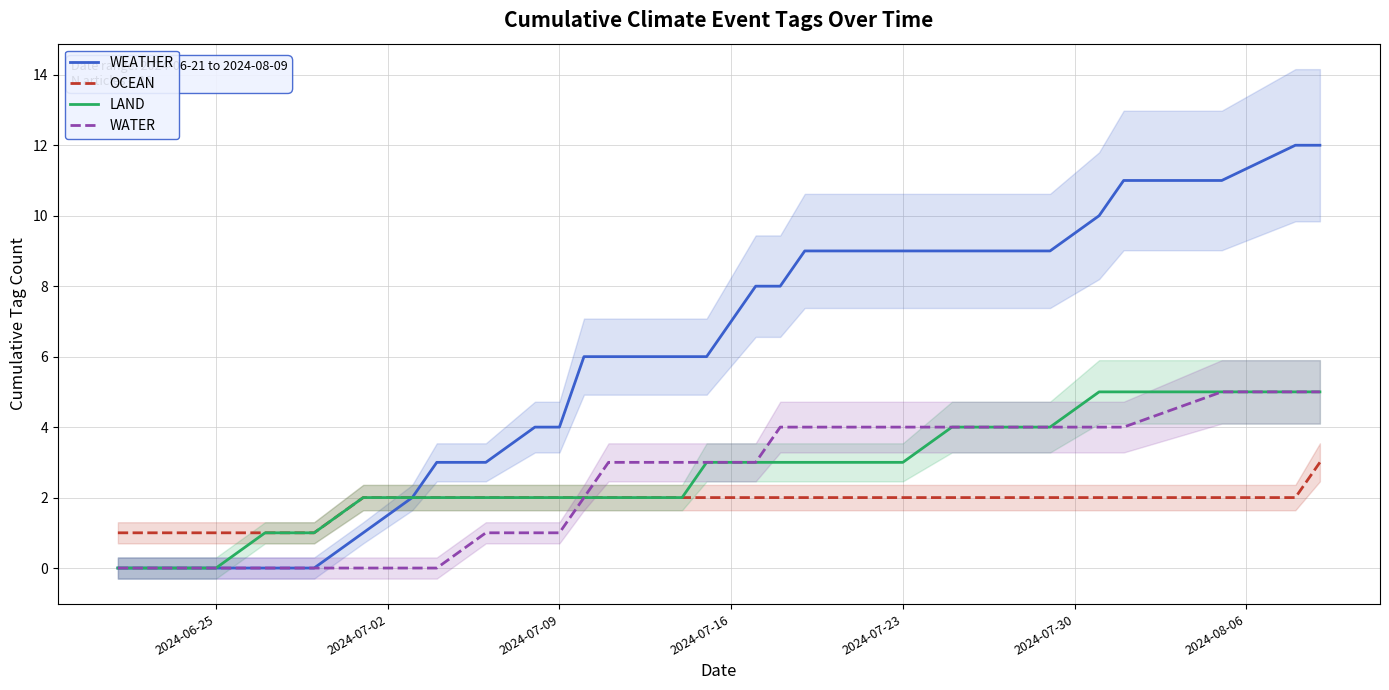

The value of WATER at 2024-07-23 is 4. True or false?

True